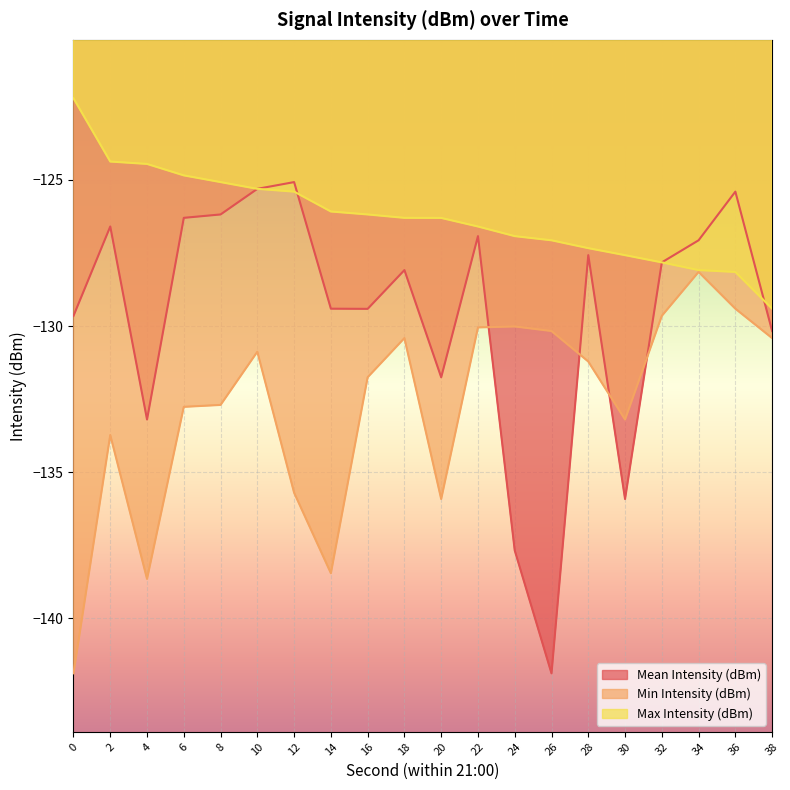

How many lines are shown in the chart?

3